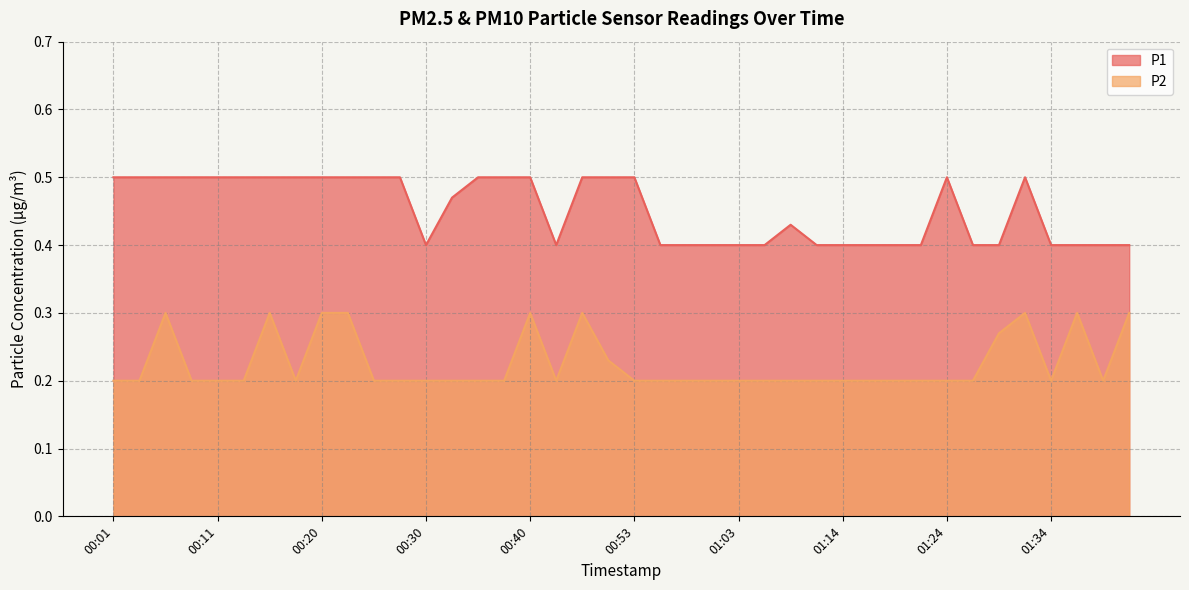

What is the average value of the P1 series?

0.5